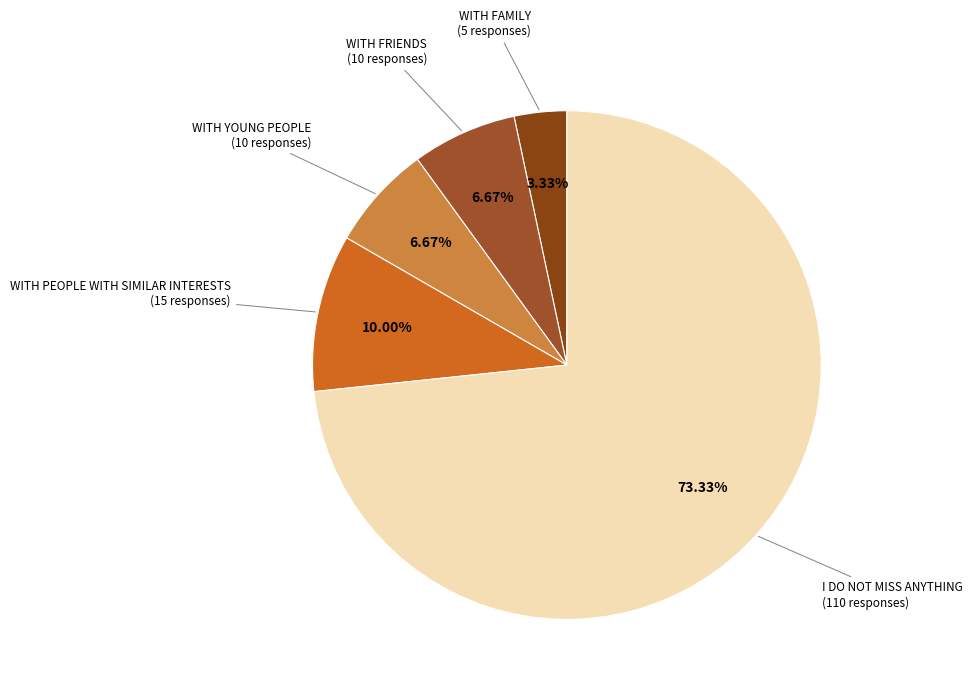

To the nearest percent, what is the average slice percentage?

20%